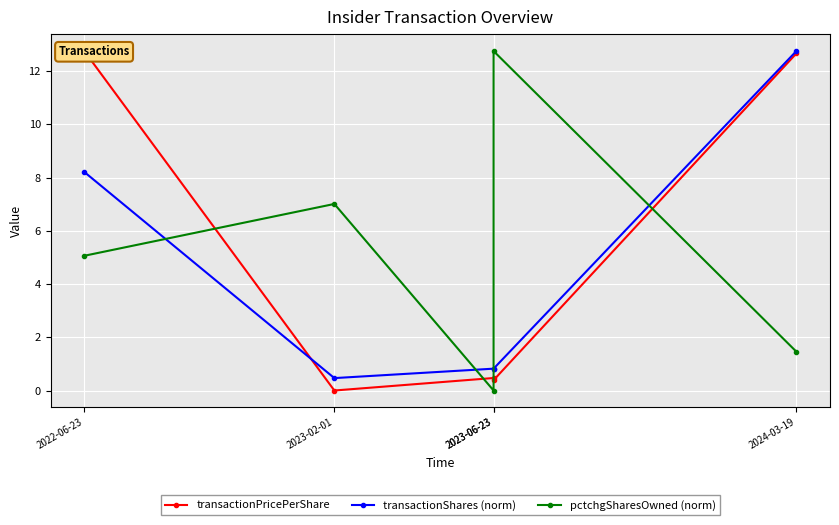

Where do pctchgSharesOwned (norm) and transactionPricePerShare first cross each other?

2022-06-23 and 2023-02-01